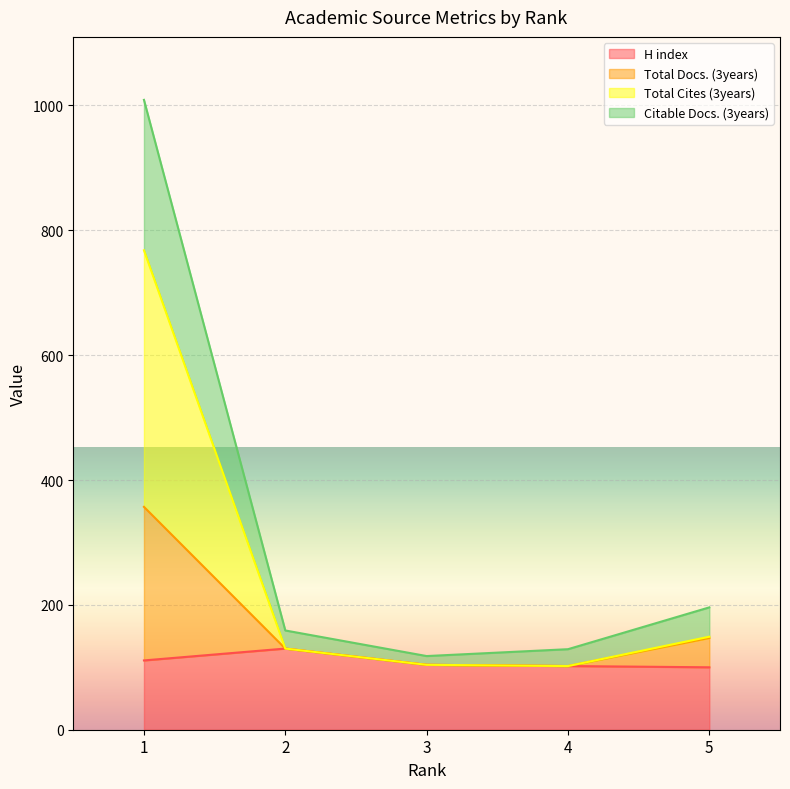

Where is H index nearest to the value 115?

1